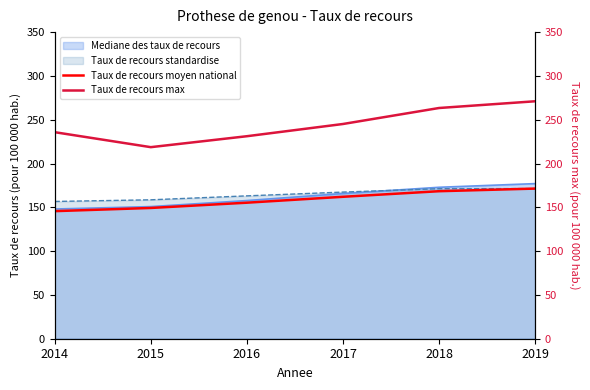

What is the highest value of the Taux de recours moyen national series?

171.4